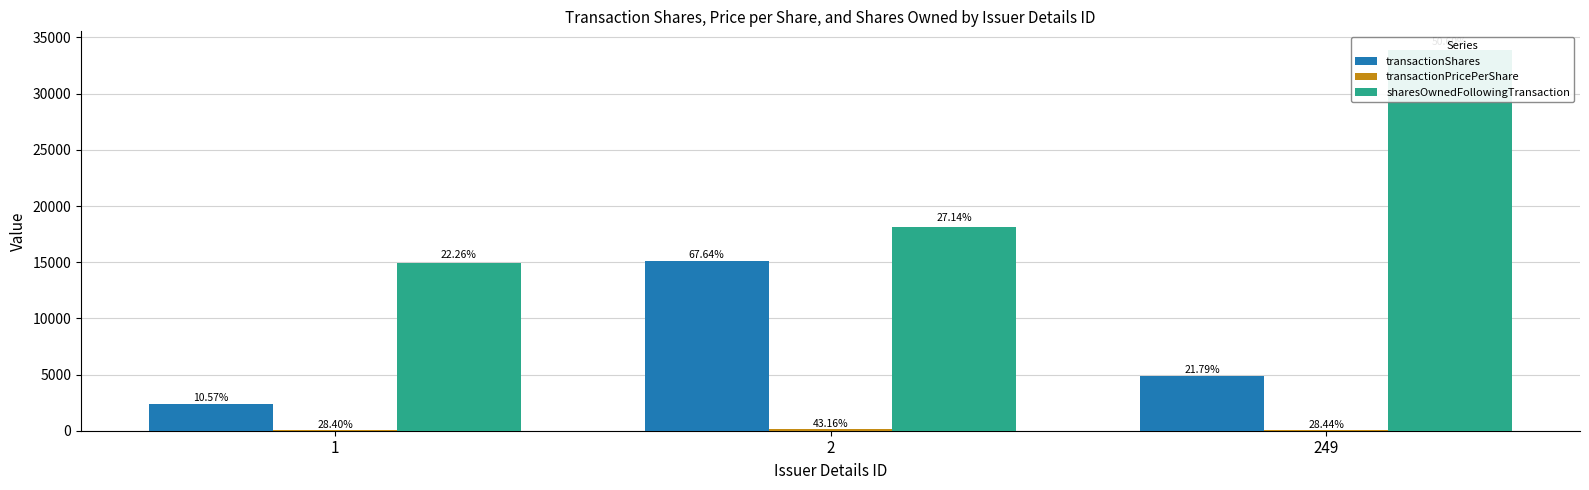

Reading right to left, what are all the values shown in this chart?

transactionShares: 4868.0	15108.0	2360.0
transactionPricePerShare: 82.2	124.7	82.0
sharesOwnedFollowingTransaction: 33855.0	18156.0	14890.0